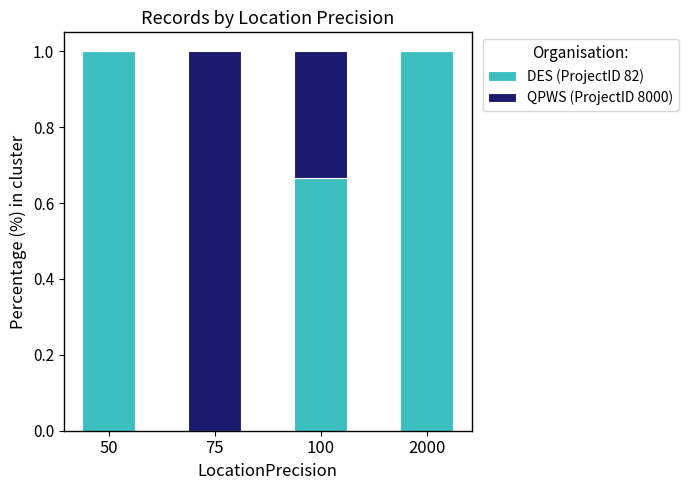

Are the bars horizontal?

No